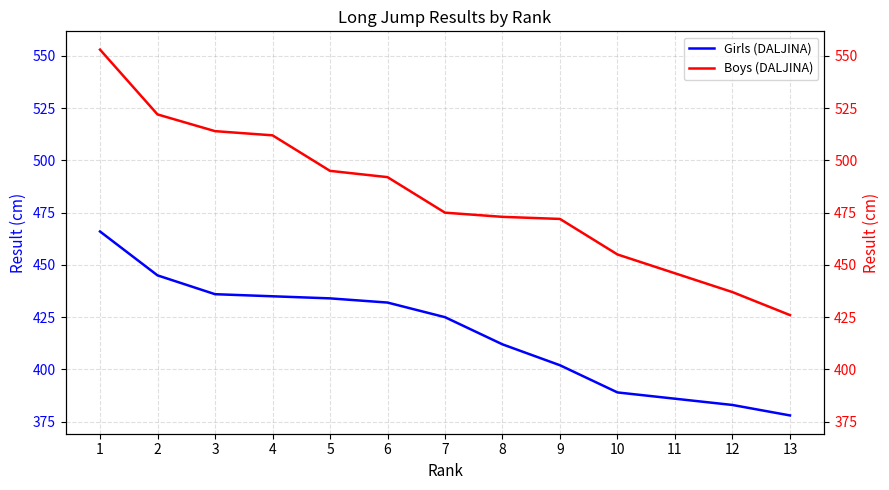

Between 5 and 12, which series saw the biggest shift?

Boys (DALJINA)